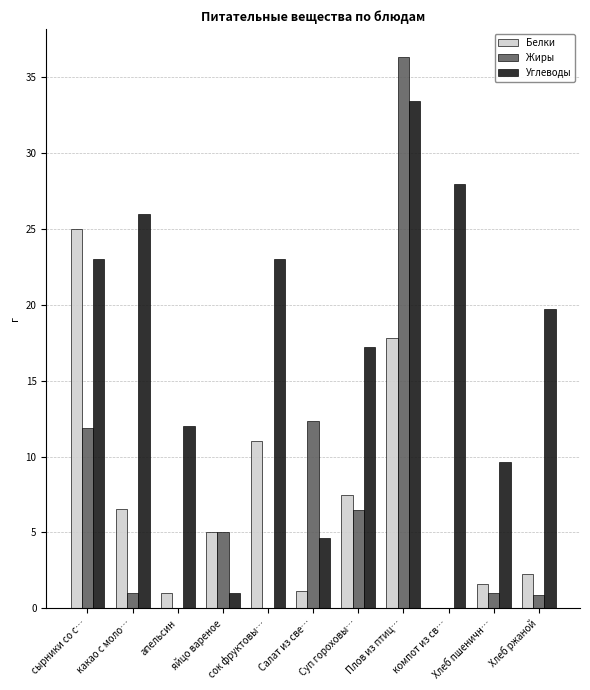

Which series has the widest spread of values?

Жиры